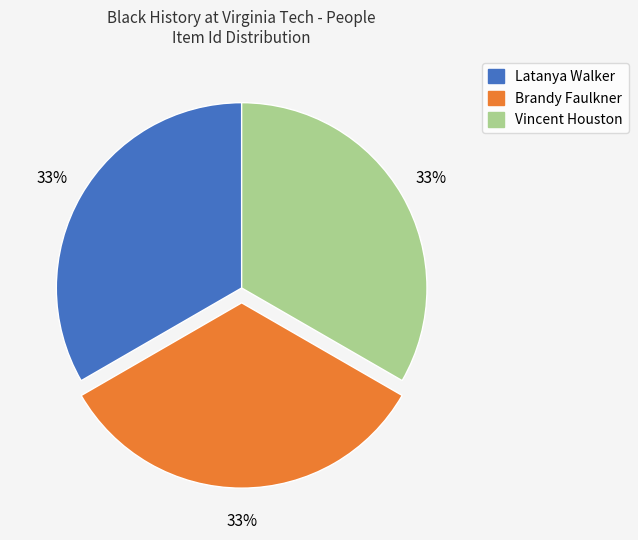

To the nearest percent, what is the average slice percentage?

33%